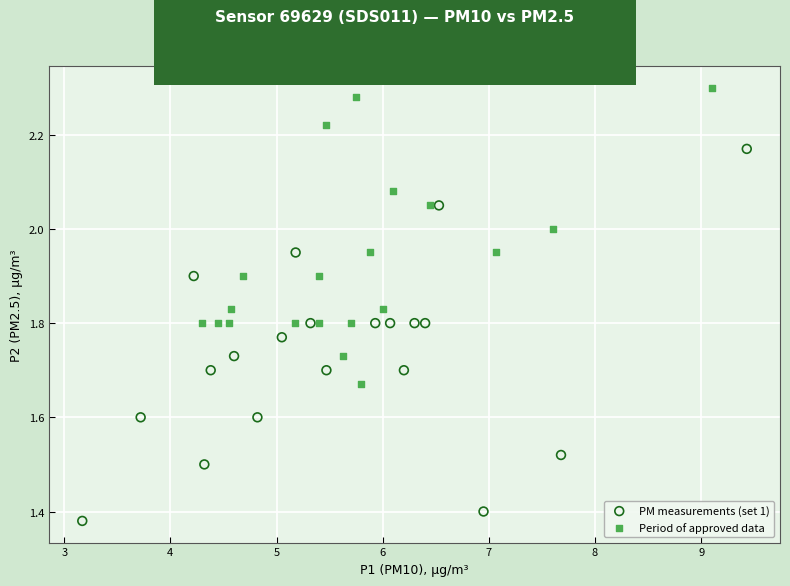

Which series has the largest Y range (max minus min)?

PM measurements (set 1)